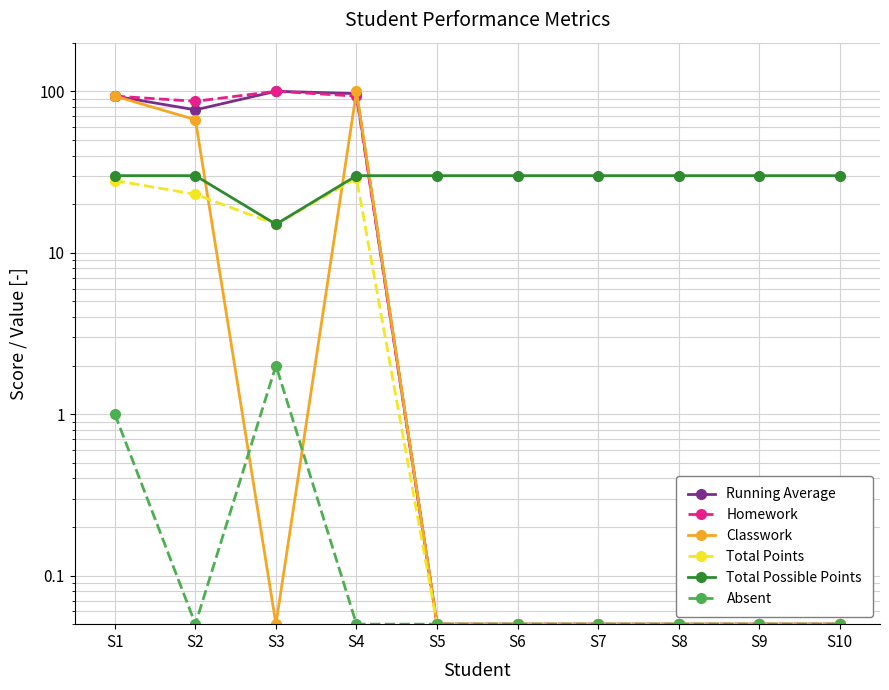

Reading left to right, what are all the values shown in this chart?

Running Average: S1=93.3	S2=76.7	S3=100.0	S4=96.7	S5=0.1	S6=0.1	S7=0.1	S8=0.1	S9=0.1	S10=0.1
Homework: S1=93.3	S2=86.7	S3=100.0	S4=93.3	S5=0.1	S6=0.1	S7=0.1	S8=0.1	S9=0.1	S10=0.1
Classwork: S1=93.3	S2=66.7	S3=0.1	S4=100.0	S5=0.1	S6=0.1	S7=0.1	S8=0.1	S9=0.1	S10=0.1
Total Points: S1=28.0	S2=23.0	S3=15.0	S4=29.0	S5=0.1	S6=0.1	S7=0.1	S8=0.1	S9=0.1	S10=0.1
Total Possible Points: S1=30.0	S2=30.0	S3=15.0	S4=30.0	S5=30.0	S6=30.0	S7=30.0	S8=30.0	S9=30.0	S10=30.0
Absent: S1=1.0	S2=0.1	S3=2.0	S4=0.1	S5=0.1	S6=0.1	S7=0.1	S8=0.1	S9=0.1	S10=0.1